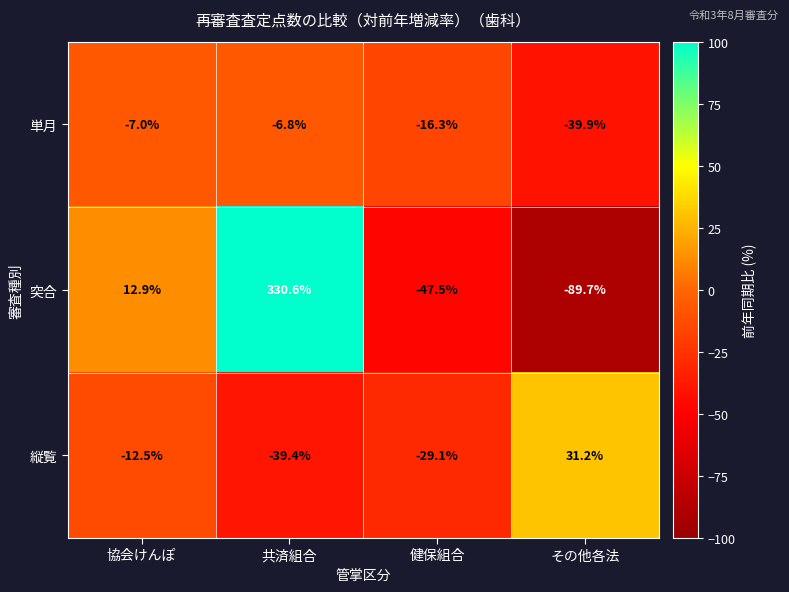

What is the lowest value of the 縦覧 series?

-39.4